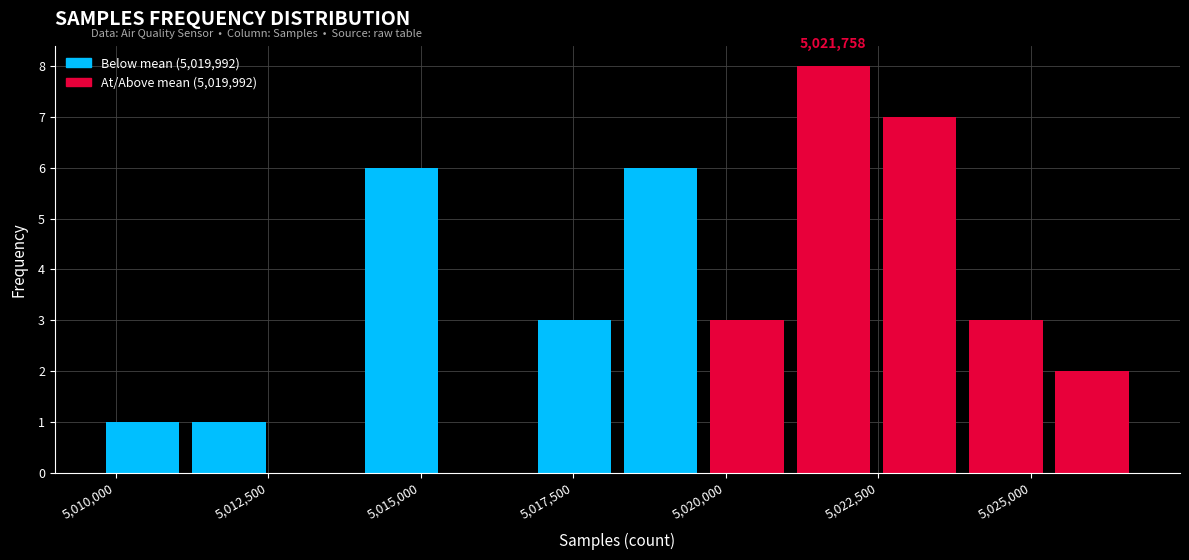

Read against the x-axis, roughly where is the centre of the tallest bar?

5022000